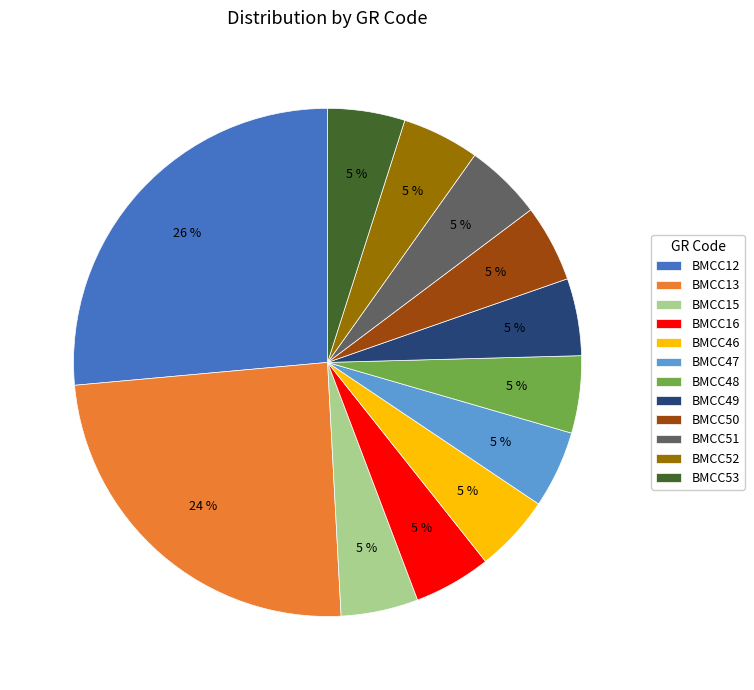

Do BMCC52 and BMCC12 together represent more than half of the pie?

No